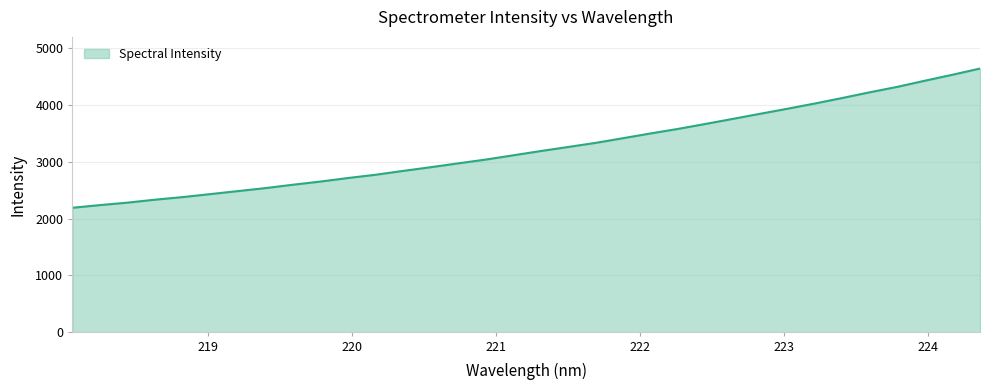

What is the maximum value shown in the chart?

4633.7